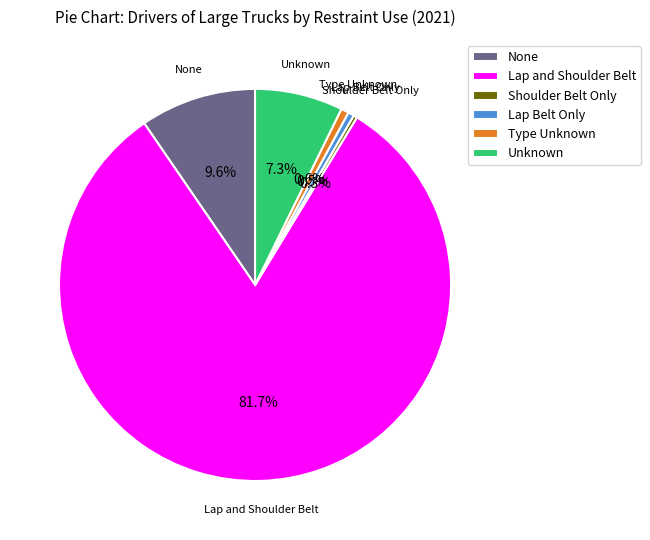

Which slice represents more than half of the pie?

Lap and Shoulder Belt